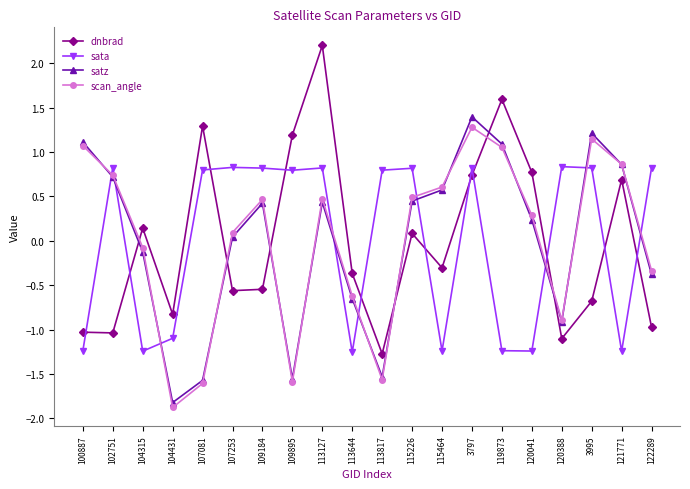

What value does the scan_angle series have at 3797?

1.3